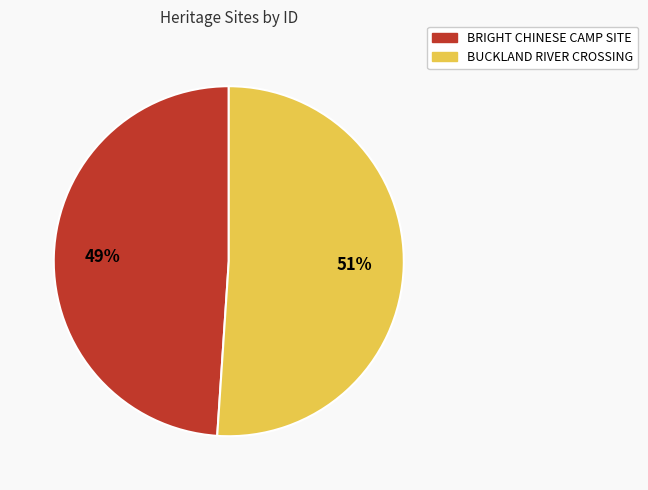

Which has a higher value, BUCKLAND RIVER CROSSING or BRIGHT CHINESE CAMP SITE?

BUCKLAND RIVER CROSSING